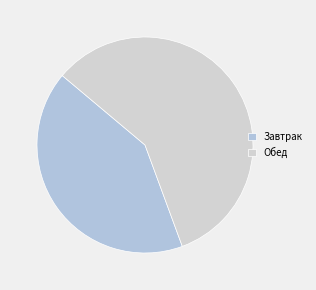

How many slices are in this pie chart?

2